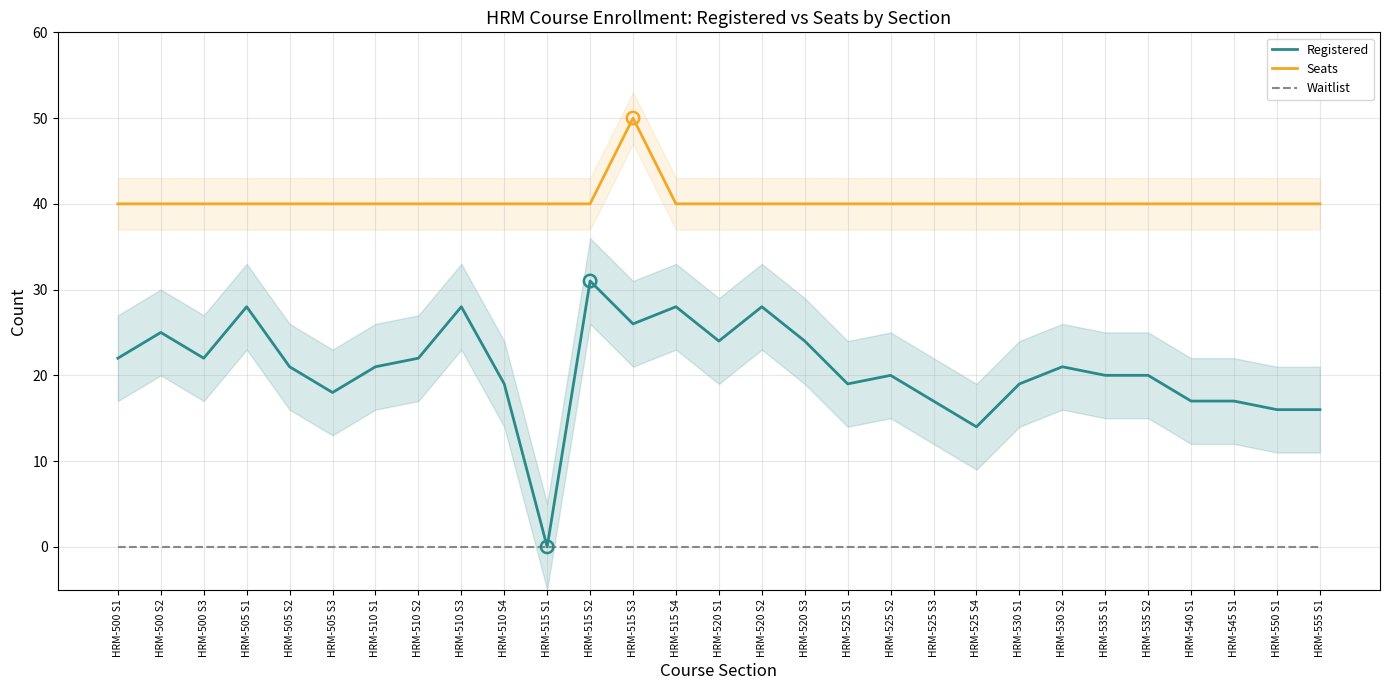

What are all the series names shown in the legend?

Registered, Seats, Waitlist